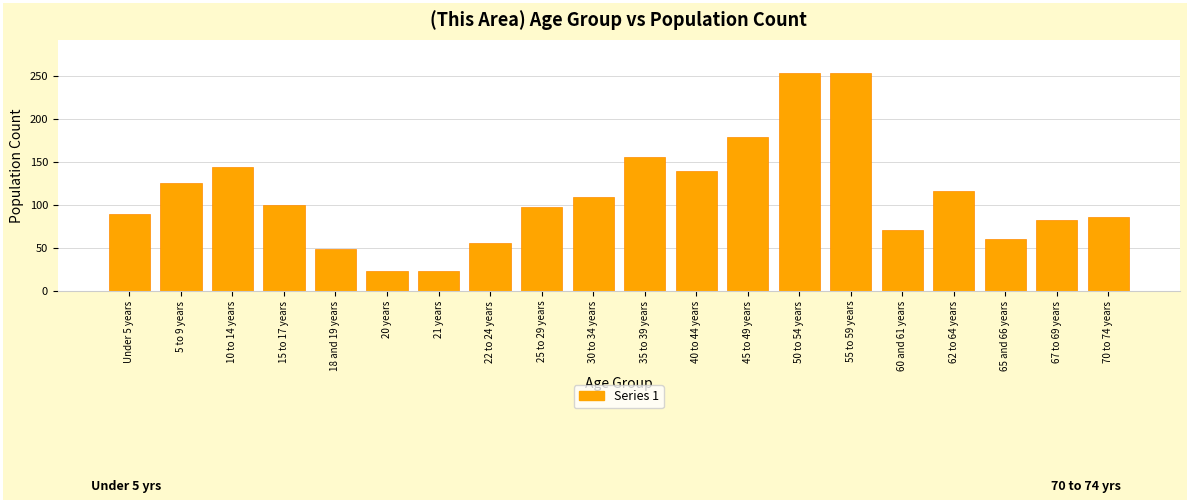

Approximately how many times larger is the value at 22 to 24 years compared to 5 to 9 years?

0.4